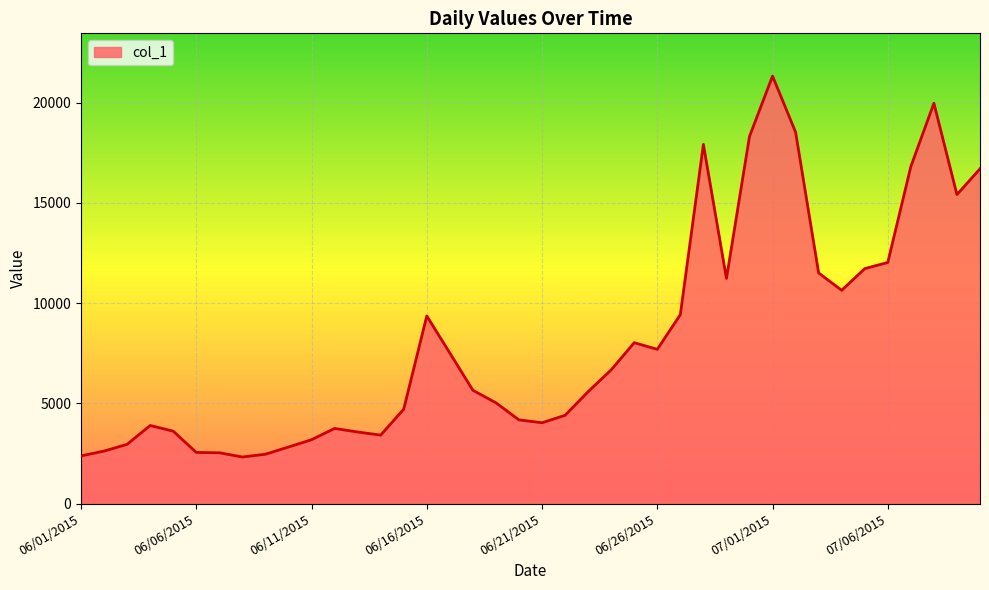

What is the difference between the maximum and minimum values?

18996